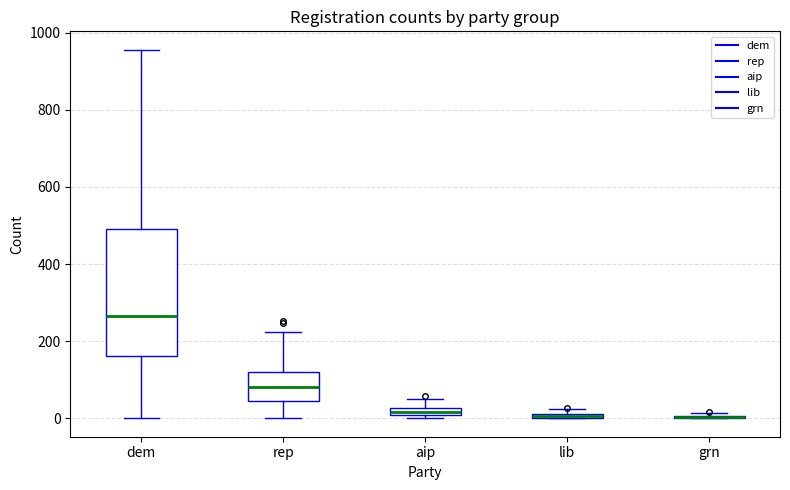

Comparing the boxes themselves (not the whiskers), which one is the tallest?

dem